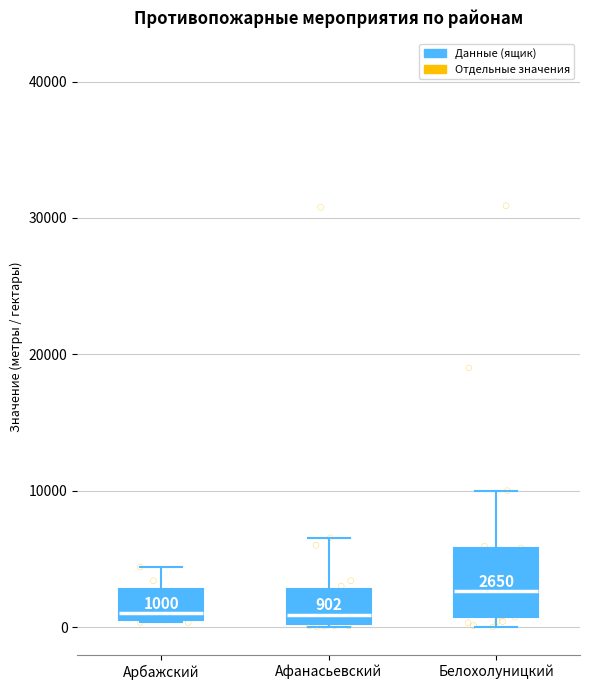

Which box has the highest median line?

Белохолуницкий